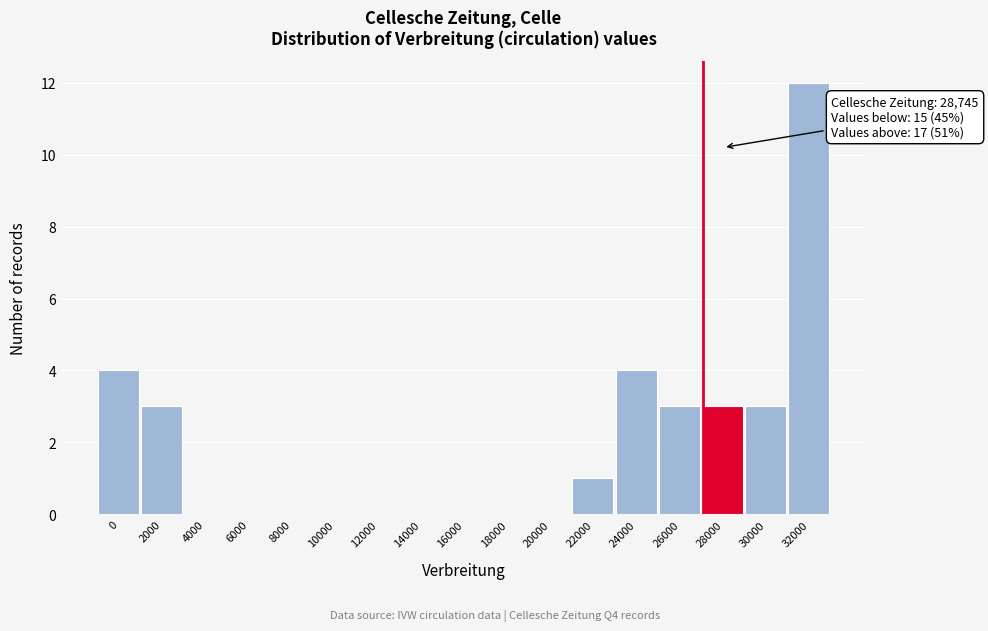

Reading left to right, extract all data points from this chart.

0=4	2000=3	4000=0	6000=0	8000=0	10000=0	12000=0	14000=0	16000=0	18000=0	20000=0	22000=1	24000=4	26000=3	28000=3	30000=3	32000=12